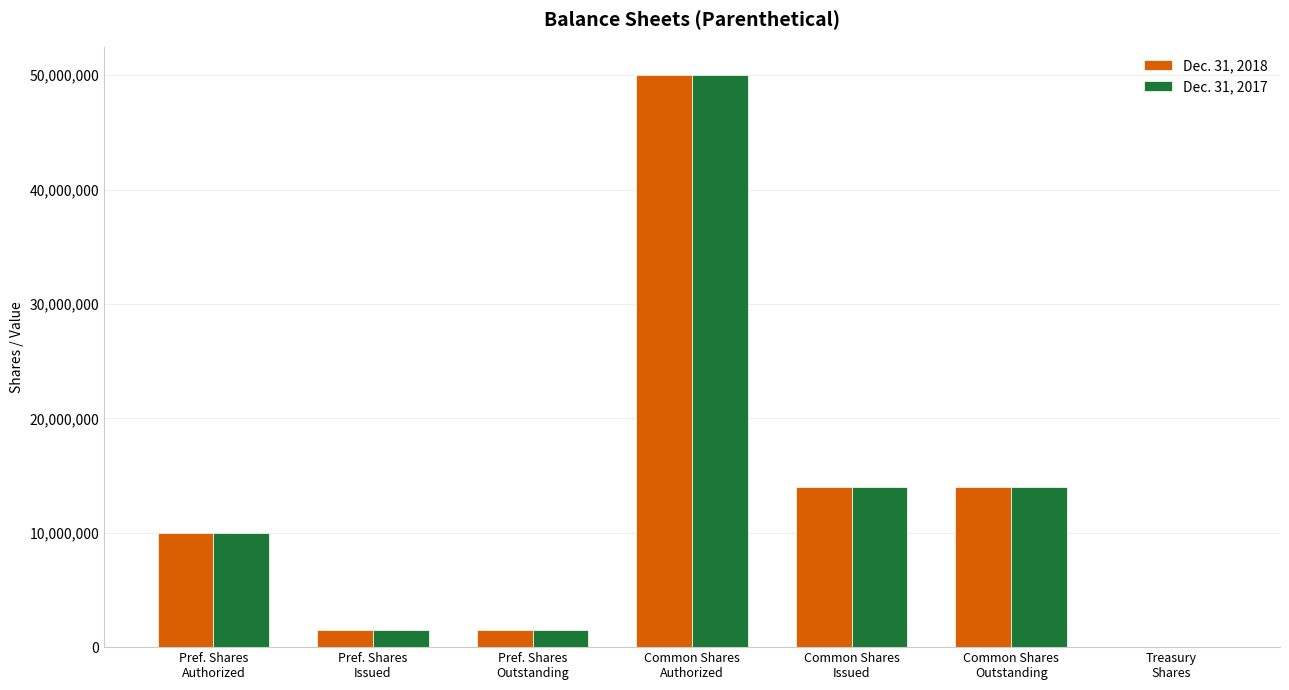

Is the value of Dec. 31, 2018 at Common Shares
Authorized greater than the value of Dec. 31, 2017 at Treasury
Shares?

Yes